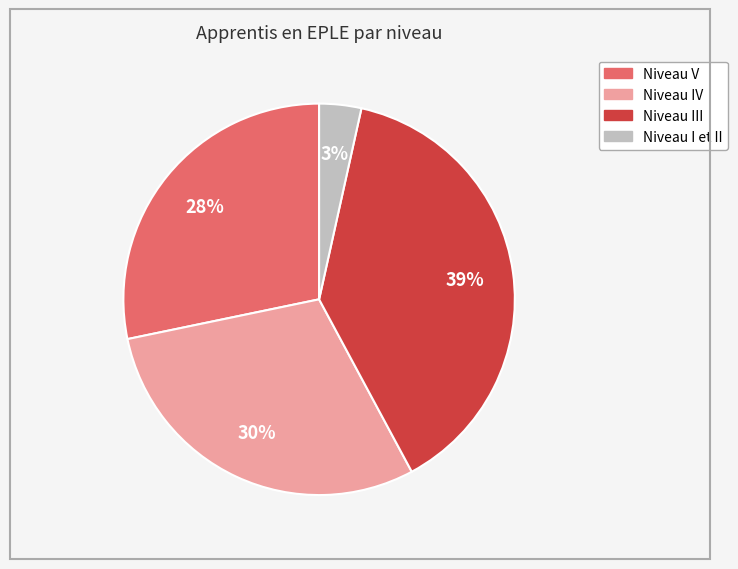

The Niveau III slice represents 24% of the pie. True or false?

False